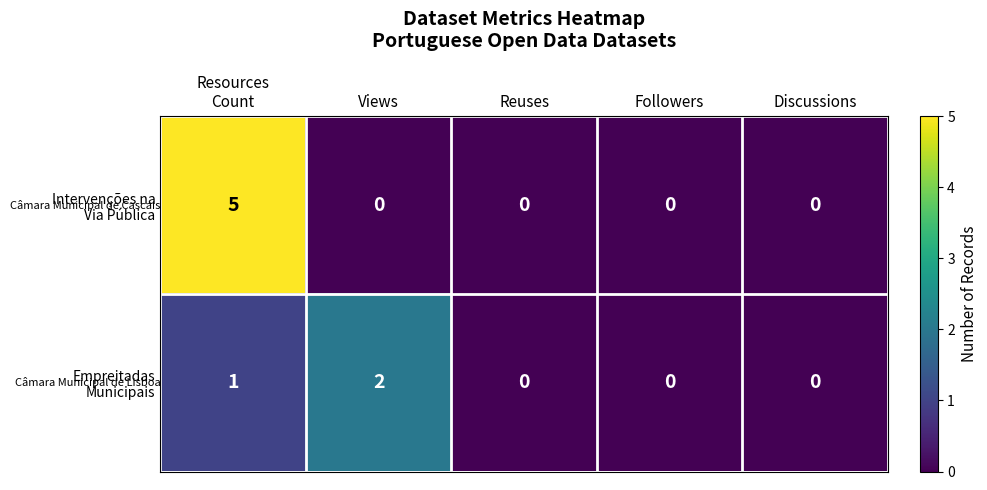

What is the greatest value displayed?

5